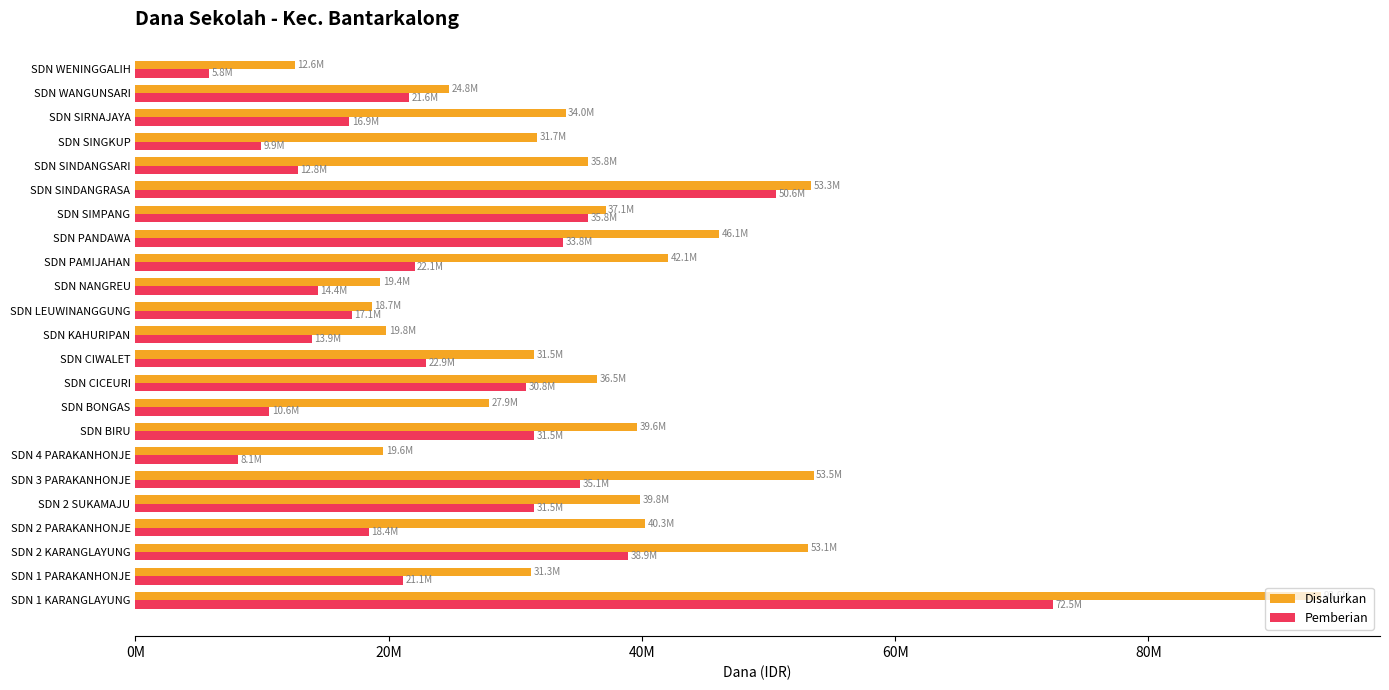

Which series has the largest range (max minus min)?

Disalurkan